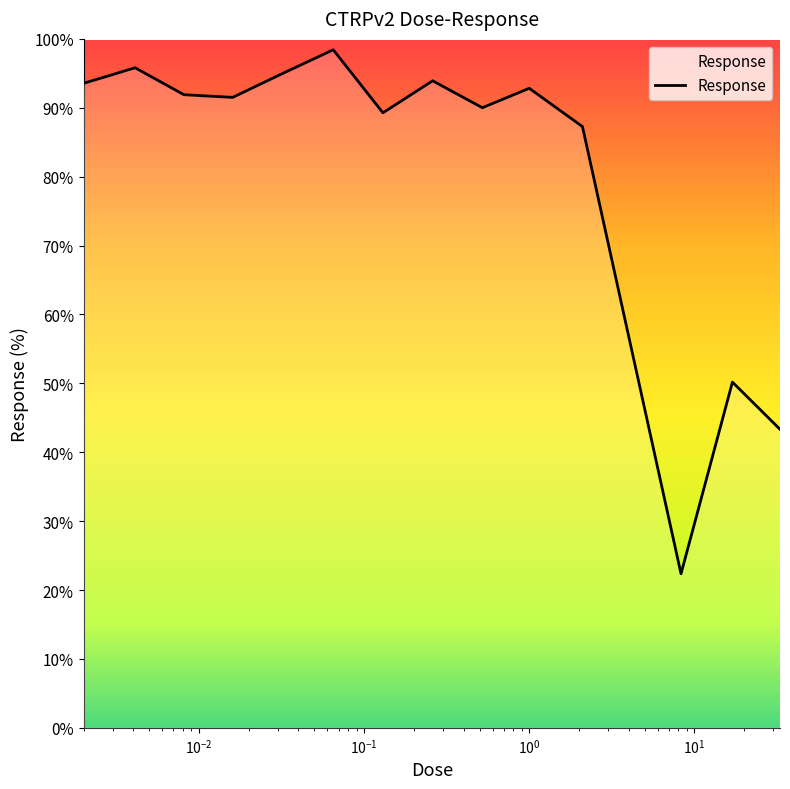

What is the greatest value displayed?

98.4